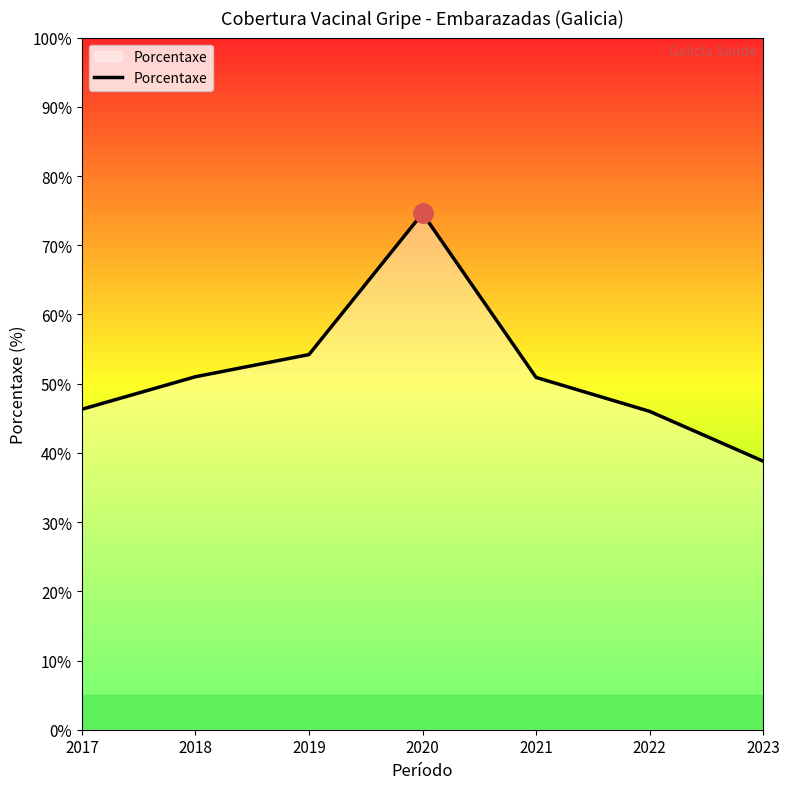

Where is the data nearest to the value 56?

2019